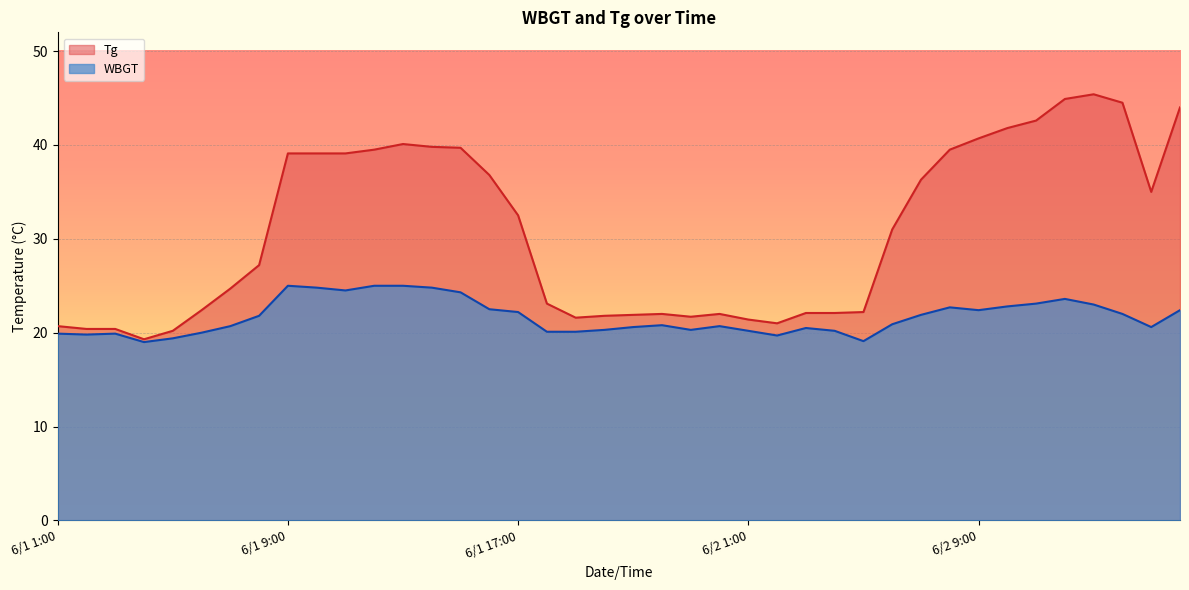

Which category has the highest value in the Tg series?

6/2 13:00